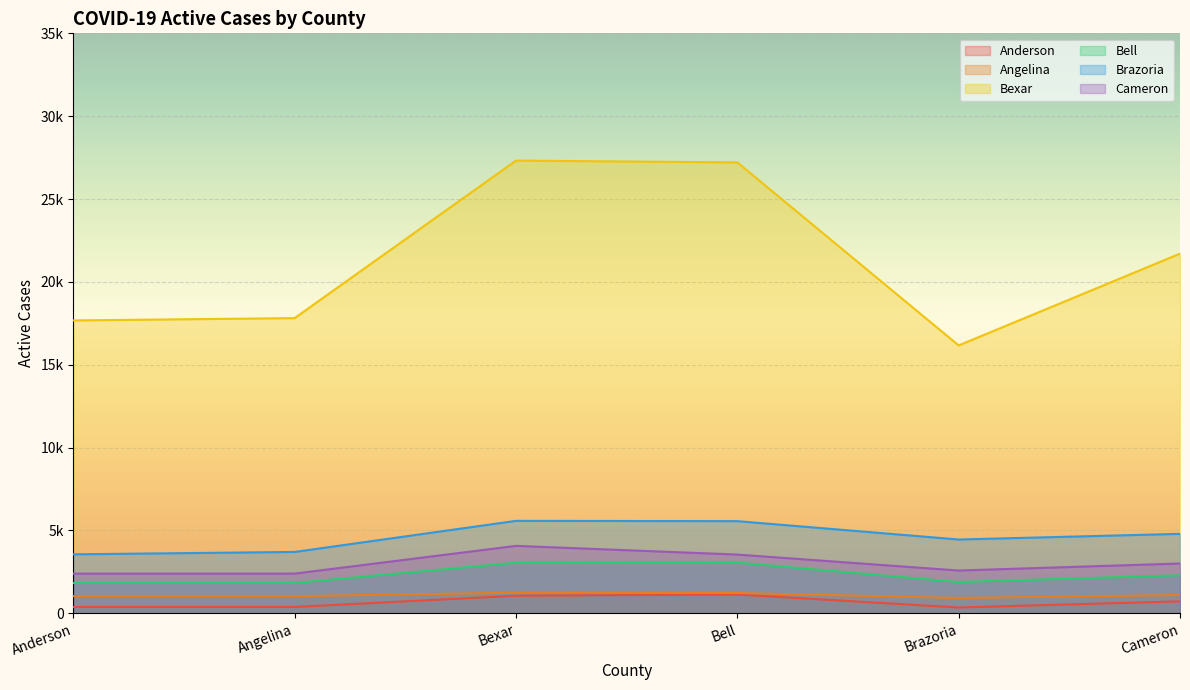

Which series has the largest range (max minus min)?

Bexar